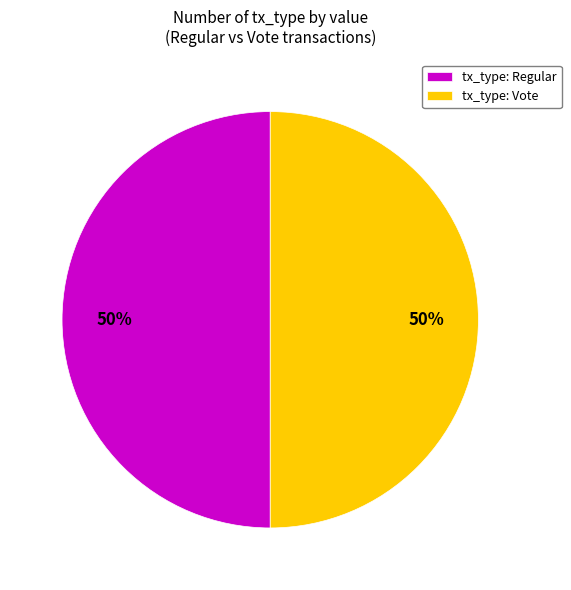

What percentage is the tx_type: Regular slice, to the nearest percent?

50%